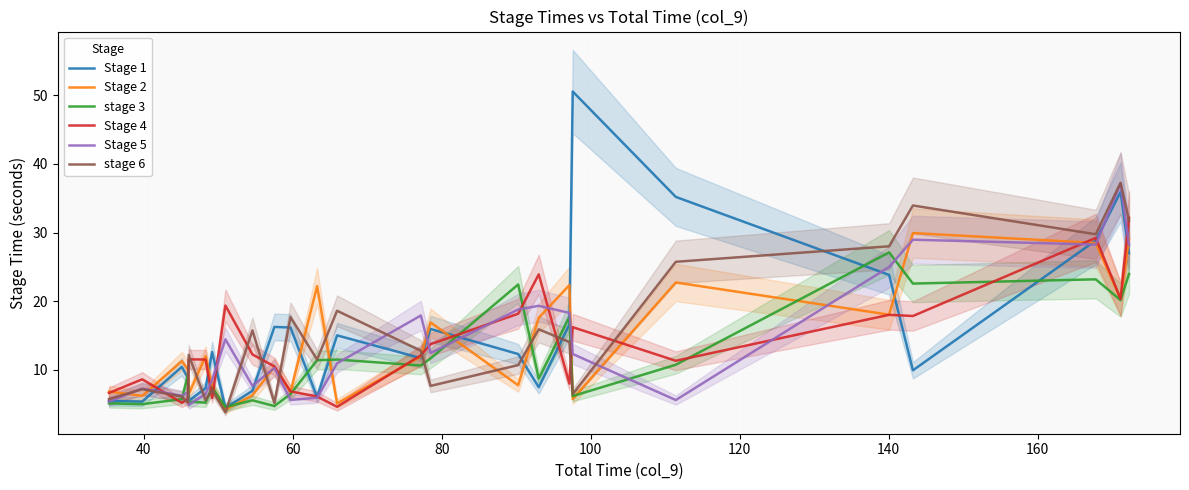

How many values in the Stage 5 series are below 10?

11